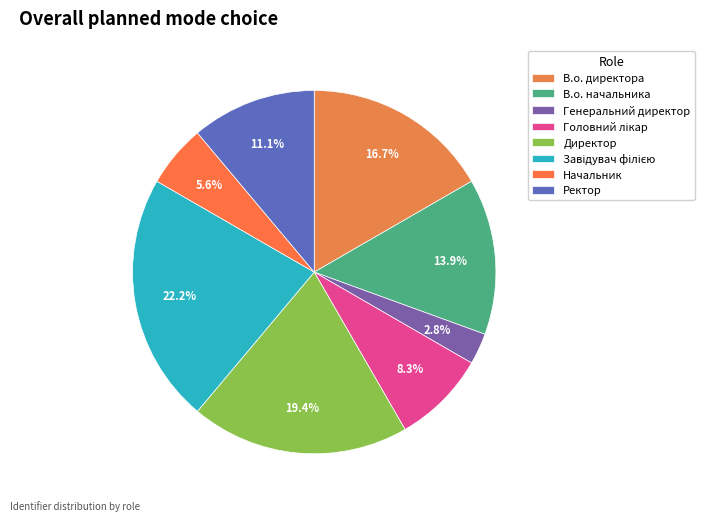

True or false: Завідувач філією accounts for 22% of the total.

True